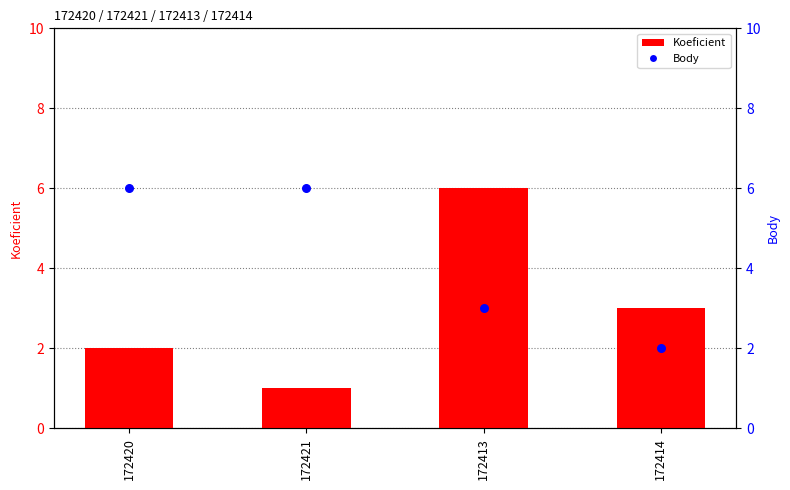

Which series reaches the minimum Y coordinate?

Koeficient